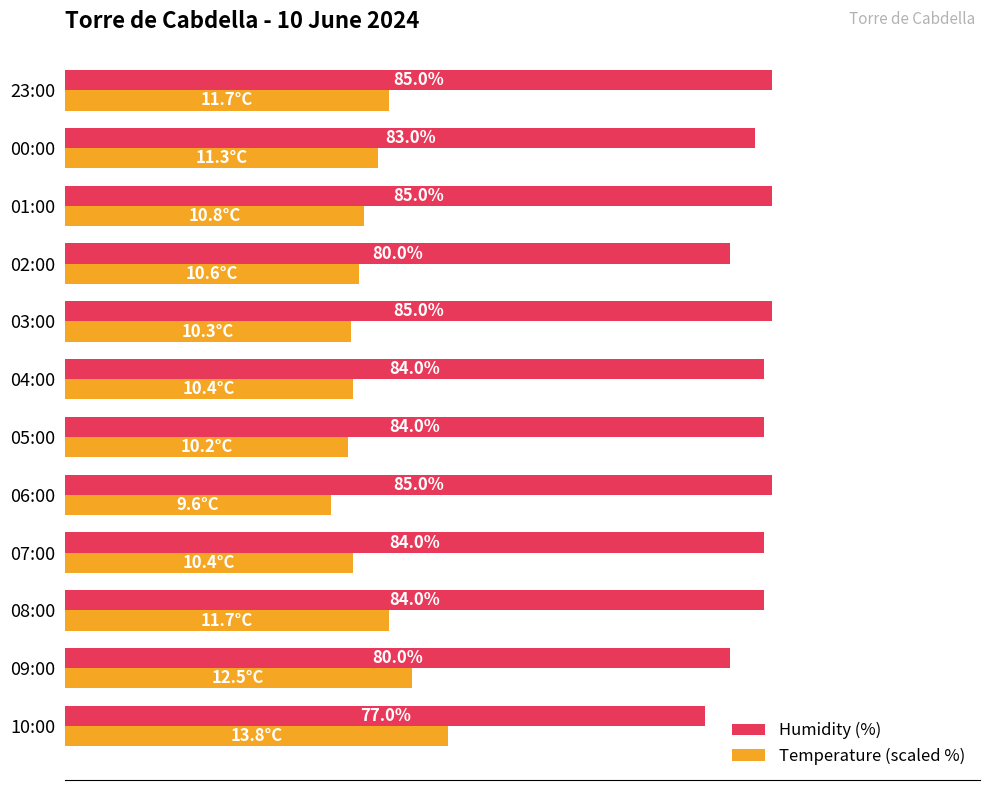

Which series has the widest spread of values?

Temperature (scaled %)